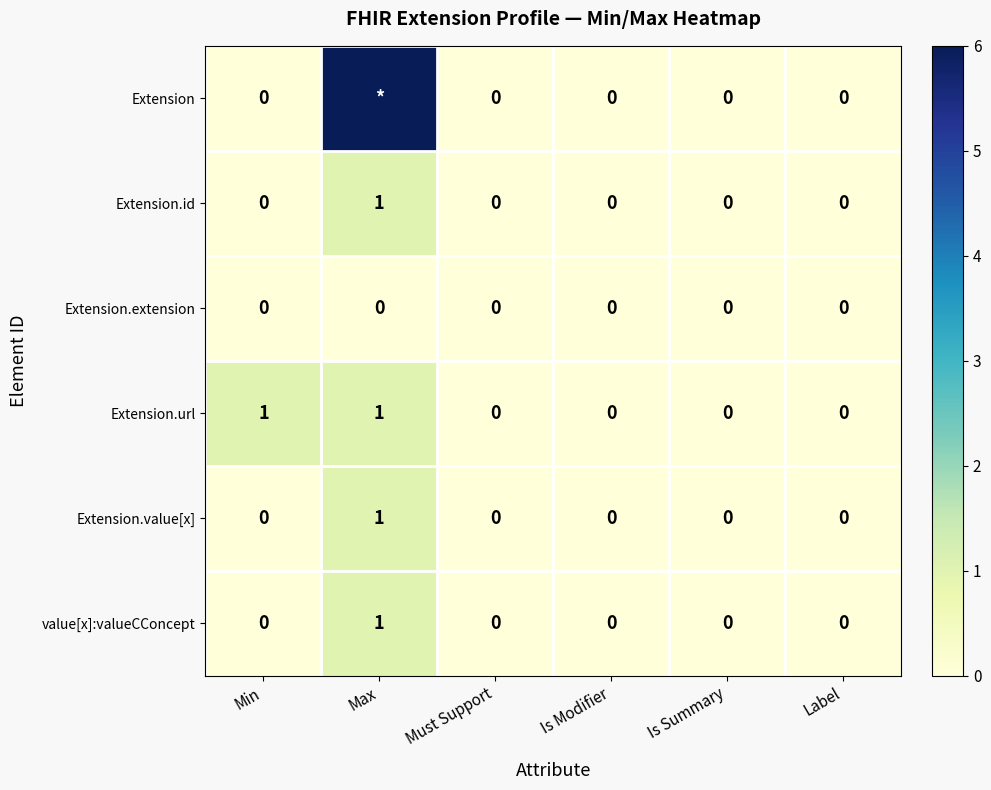

At how many categories does at least one series exceed 0?

2